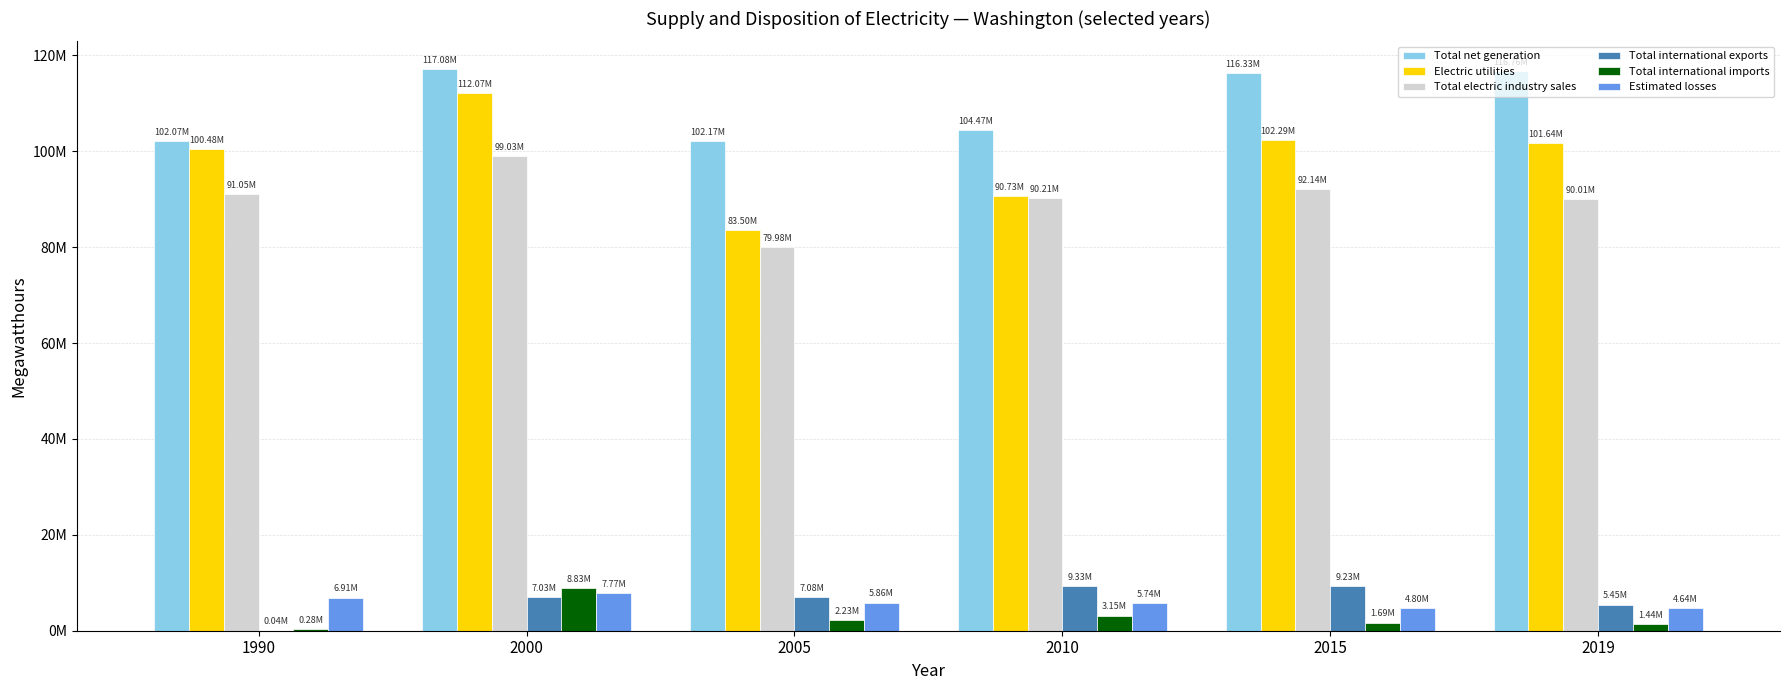

What is the spread (max minus min) of values at 2015?

114647262